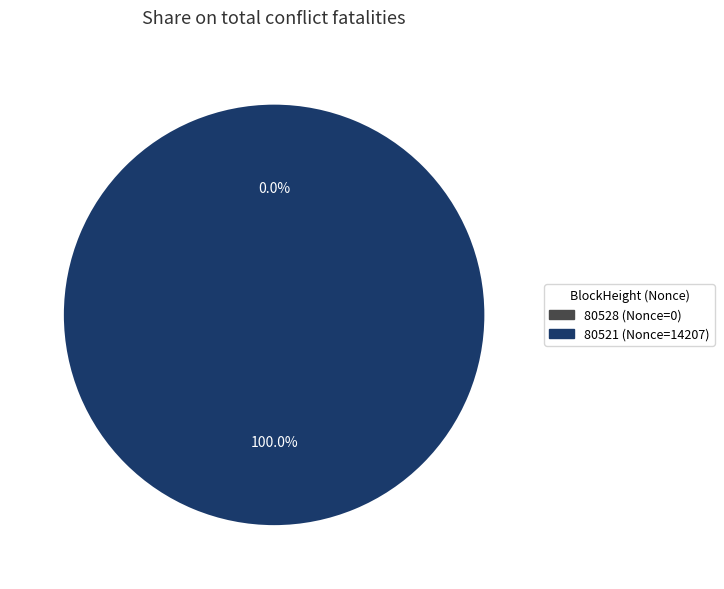

Rank the categories by value from lowest to highest.

80528, 80521